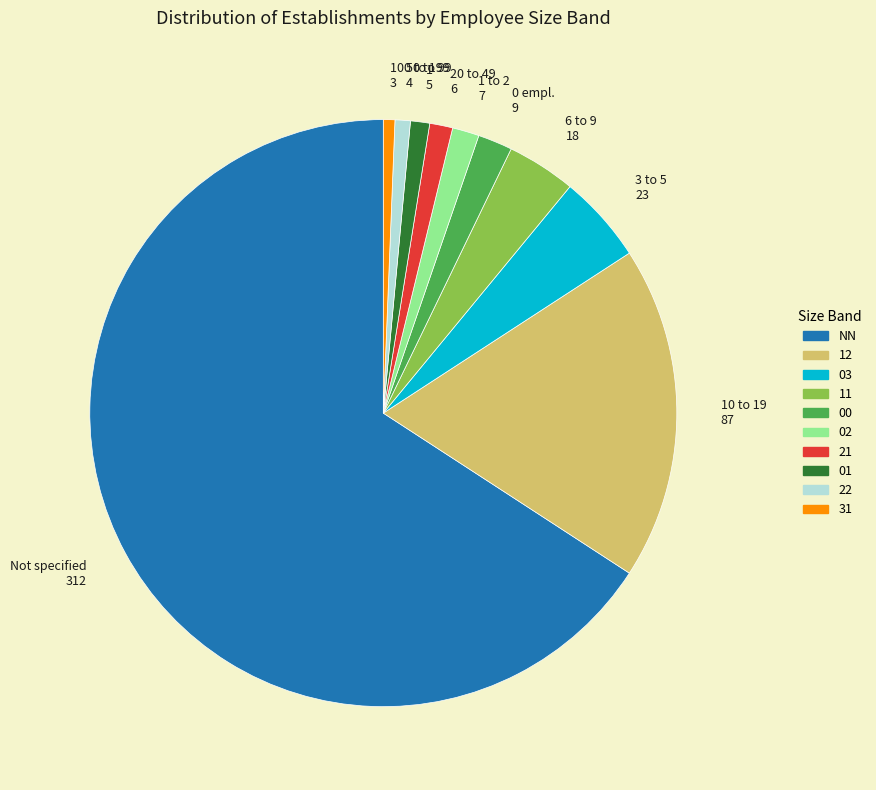

True or false: 11 accounts for 4% of the total.

True